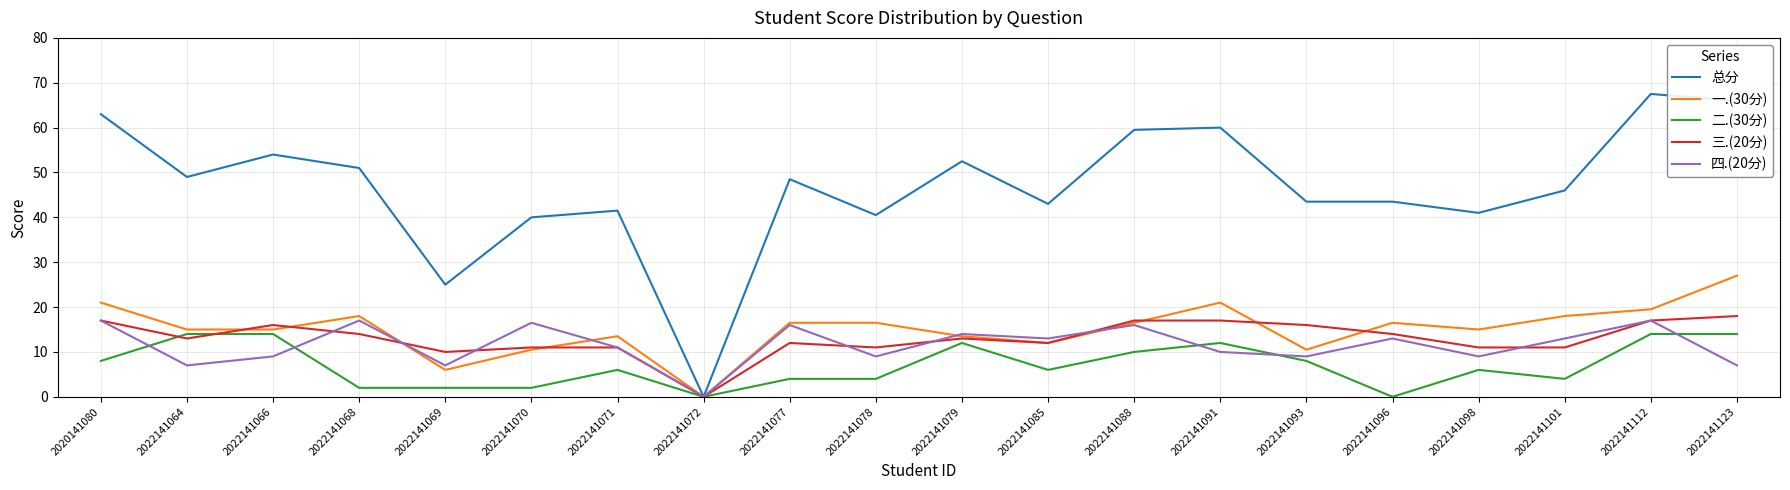

Which series has the largest range (max minus min)?

总分